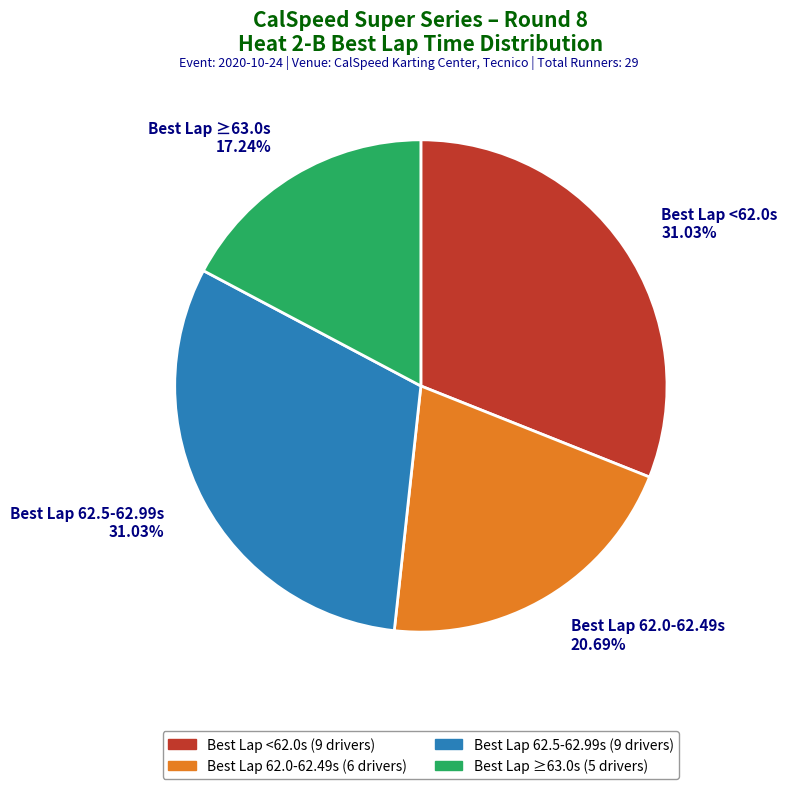

Is there a majority slice in this chart?

No